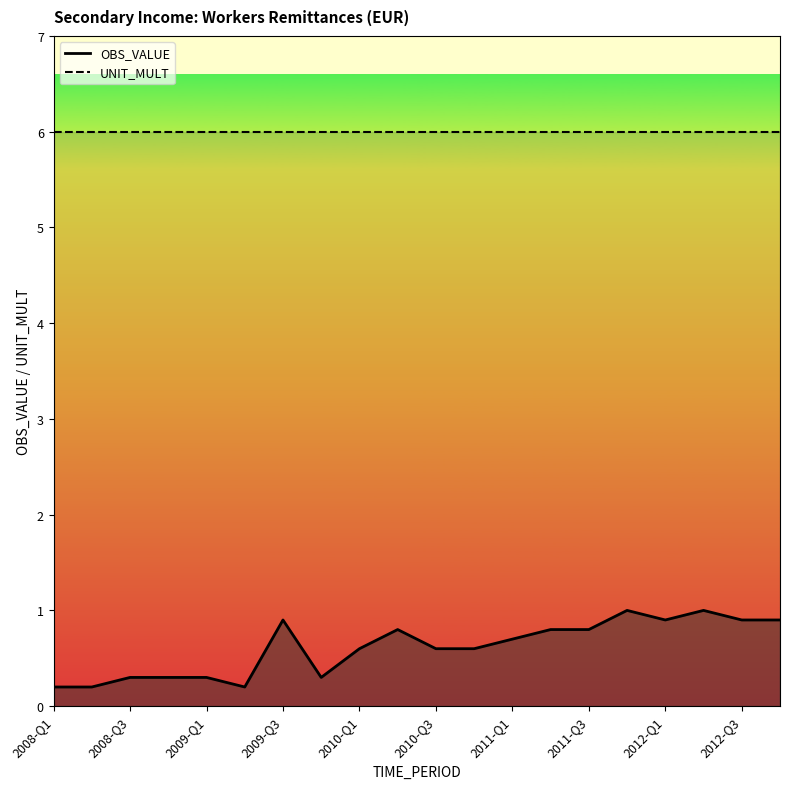

Reading left to right, list all the values displayed in this chart.

2008-Q1=0.2	2008-Q2=0.2	2008-Q3=0.3	2008-Q4=0.3	2009-Q1=0.3	2009-Q2=0.2	2009-Q3=0.9	2009-Q4=0.3	2010-Q1=0.6	2010-Q2=0.8	2010-Q3=0.6	2010-Q4=0.6	2011-Q1=0.7	2011-Q2=0.8	2011-Q3=0.8	2011-Q4=1.0	2012-Q1=0.9	2012-Q2=1.0	2012-Q3=0.9	2012-Q4=0.9